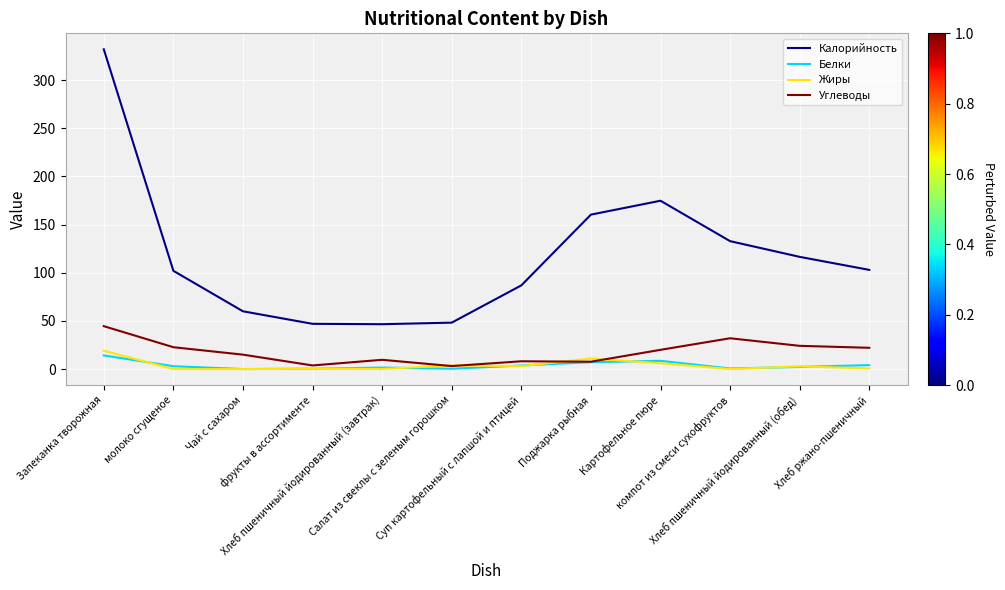

Is it true that Углеводы equals 44.6 at Запеканка творожная?

True